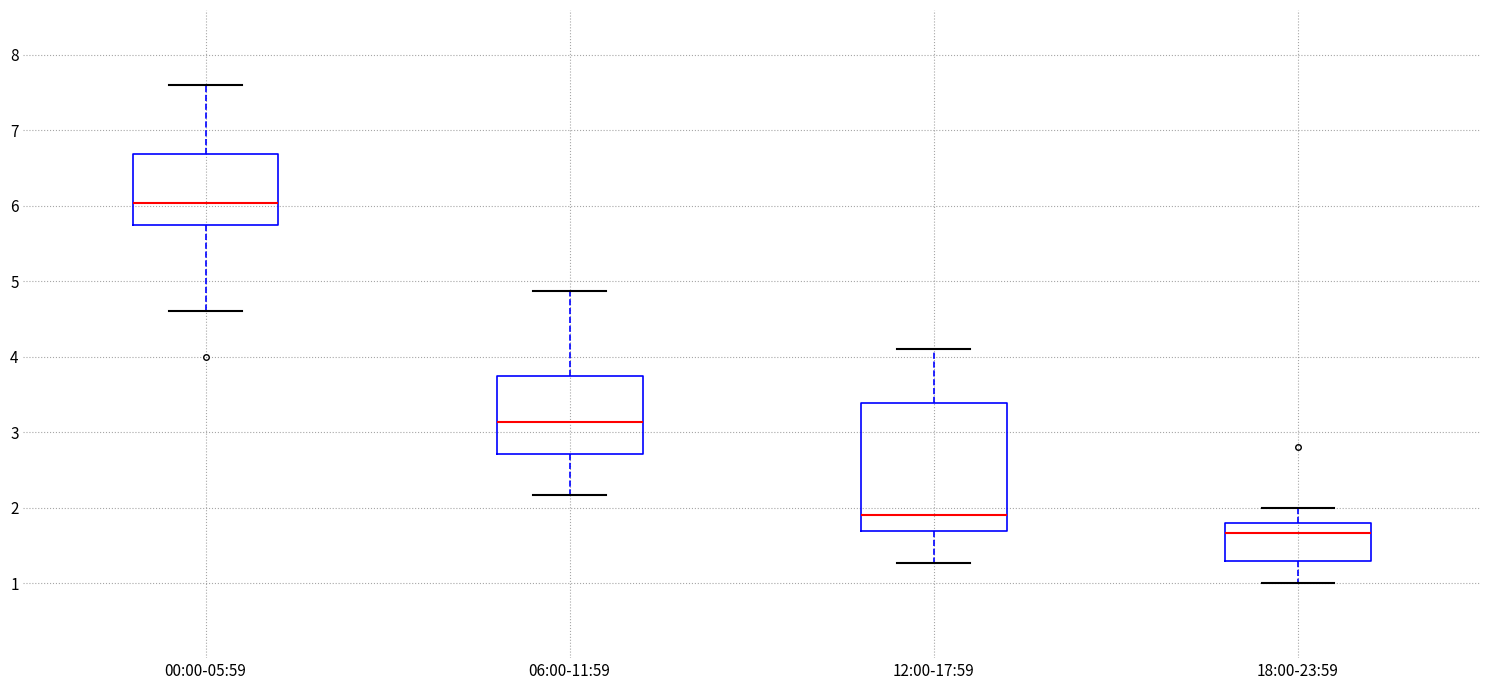

Which box has the lowest median line?

18:00-23:59